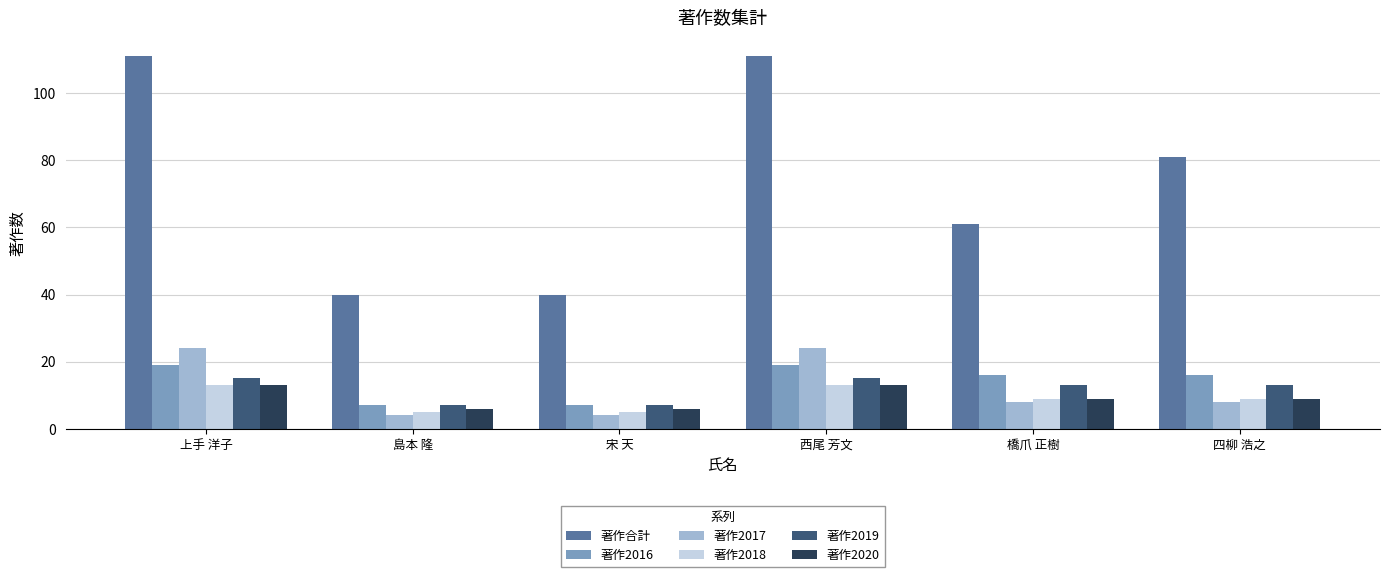

What is the average value of the 著作2018 series?

9